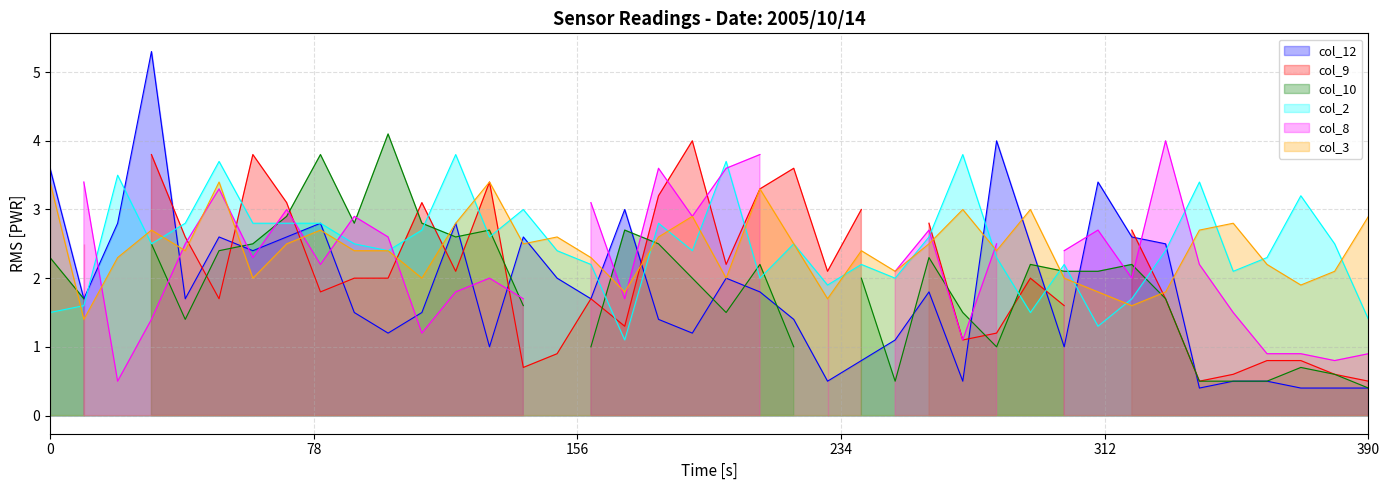

The col_2 series shows 0.2 at 17. True or false?

False